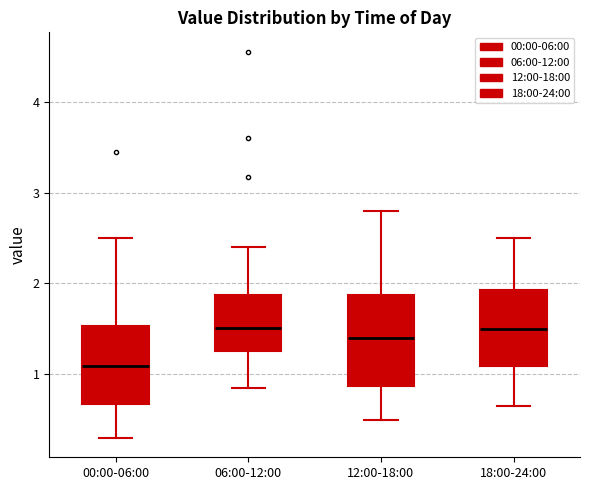

Reading left to right, read every box against the y-axis: the position of its median line, the range the box covers, and the ends of its whiskers. The values are not printed on the chart, so give them approximately, as read against the axis.

00:00-06:00: median 1.1, box 0.7 to 1.5, whiskers 0.3 to 2.5
06:00-12:00: median 1.5, box 1.3 to 1.9, whiskers 0.9 to 2.4
12:00-18:00: median 1.4, box 0.9 to 1.9, whiskers 0.5 to 2.8
18:00-24:00: median 1.5, box 1.1 to 1.9, whiskers 0.7 to 2.5